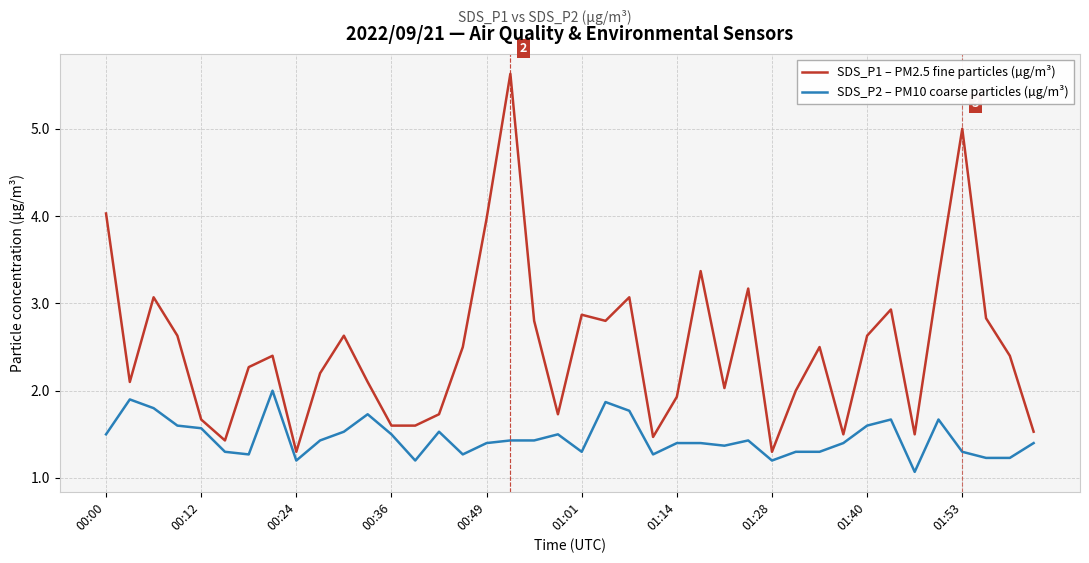

Rank the series by their average value, from lowest to highest.

SDS_P2 – PM10 coarse particles (µg/m³), SDS_P1 – PM2.5 fine particles (µg/m³)